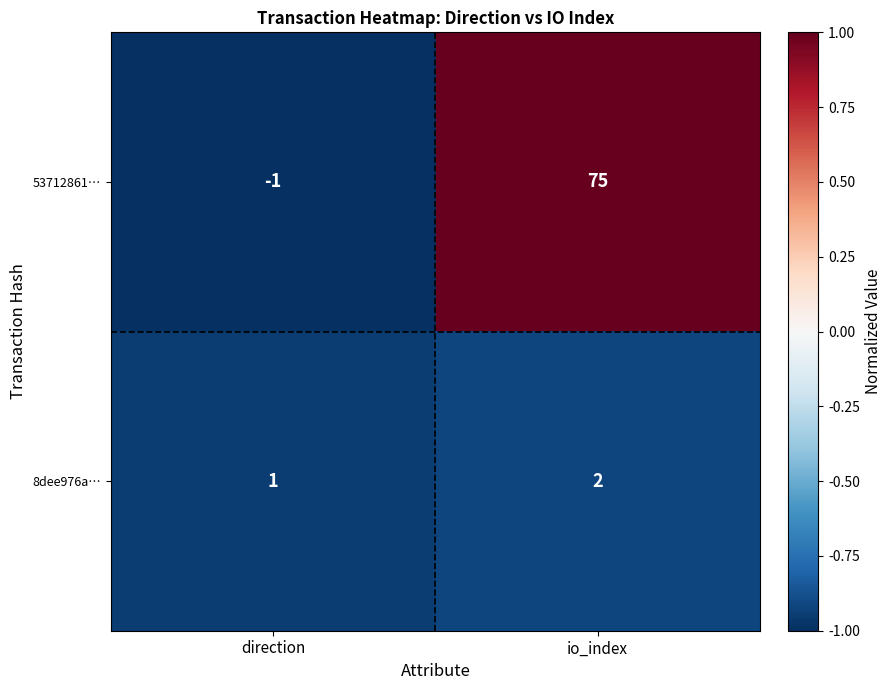

What is the total value across all series at direction?

0